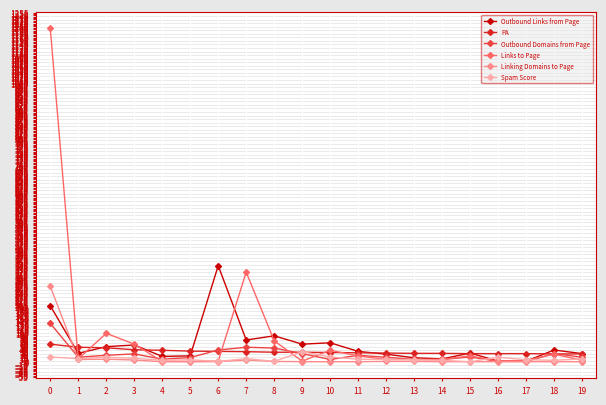

True or false: Linking Domains to Page has a value of 0 at 11.

True